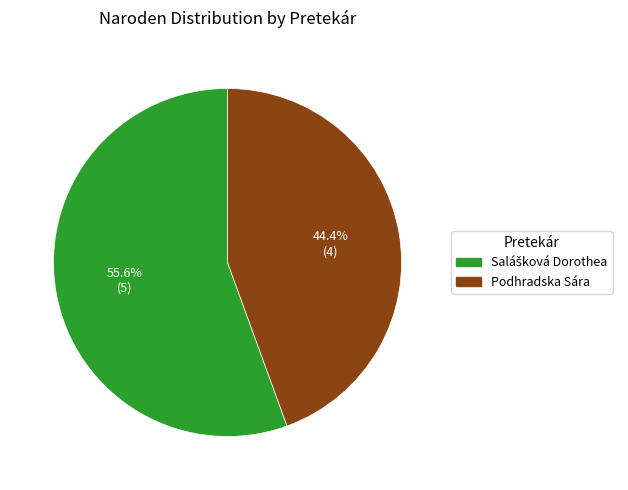

What percentage is NOT represented by Podhradska Sára?

55.6%